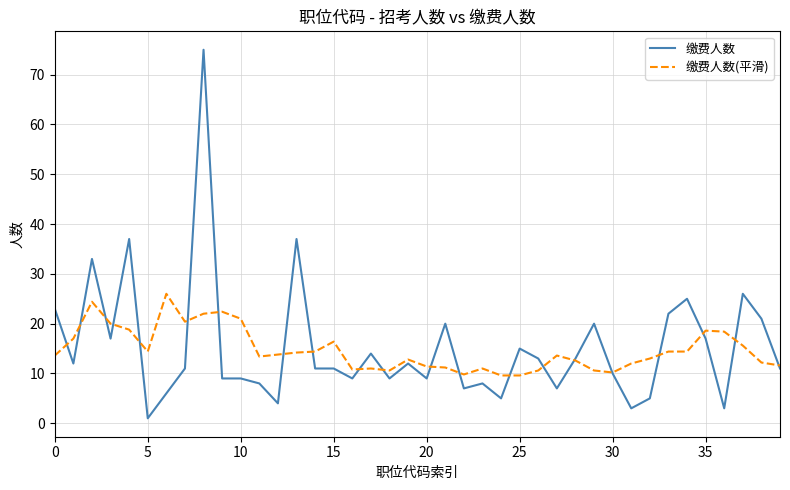

Rank the series by their maximum value, from lowest to highest.

缴费人数(平滑), 缴费人数